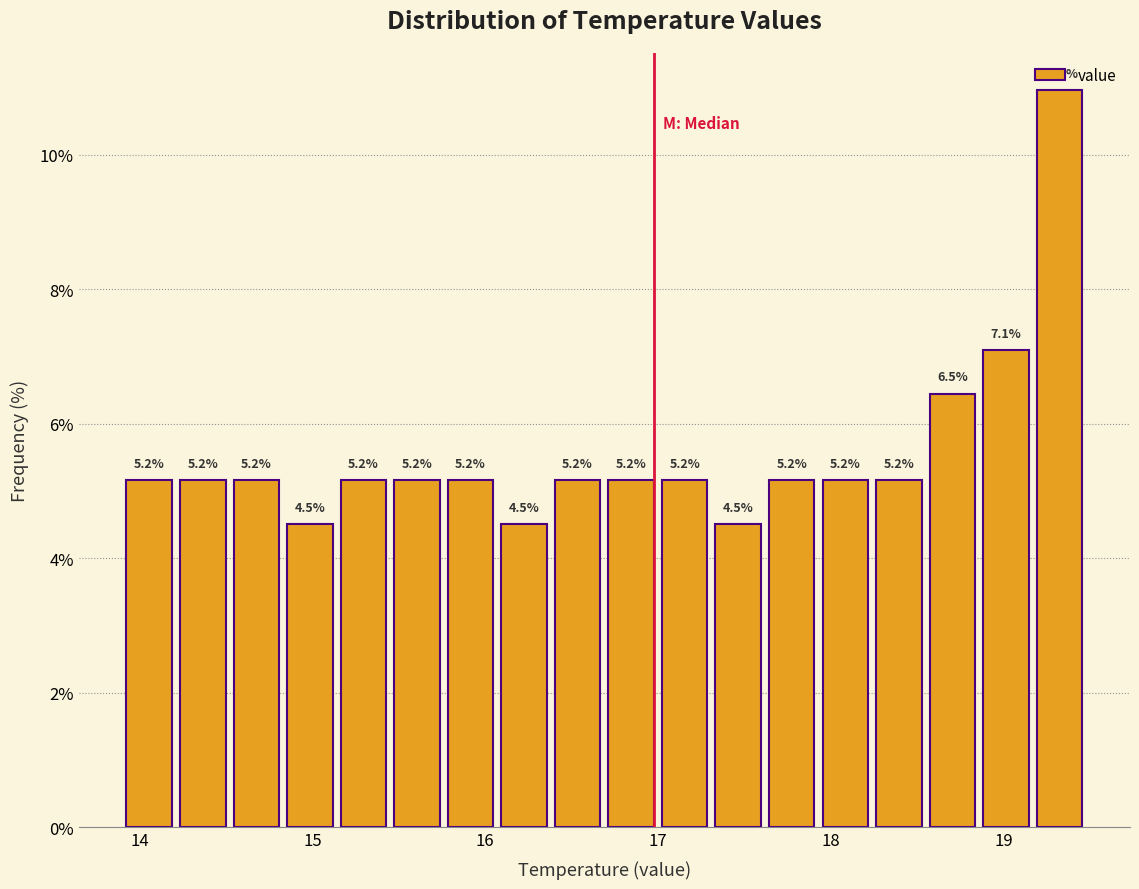

Read against the x-axis, roughly where is the centre of the tallest bar?

19.3